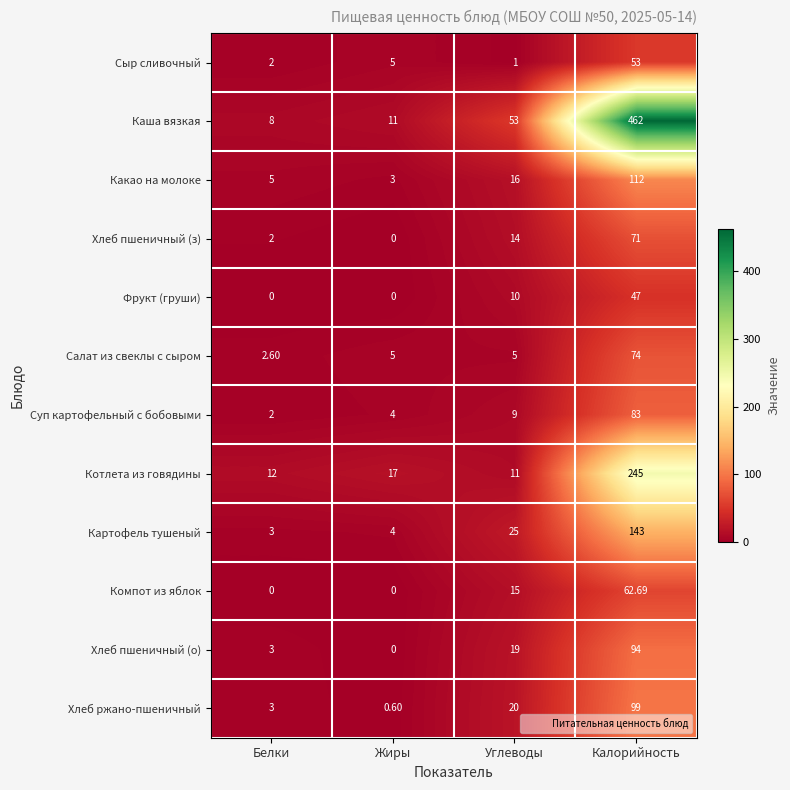

Which category has the highest value in the Компот из яблок series?

Калорийность